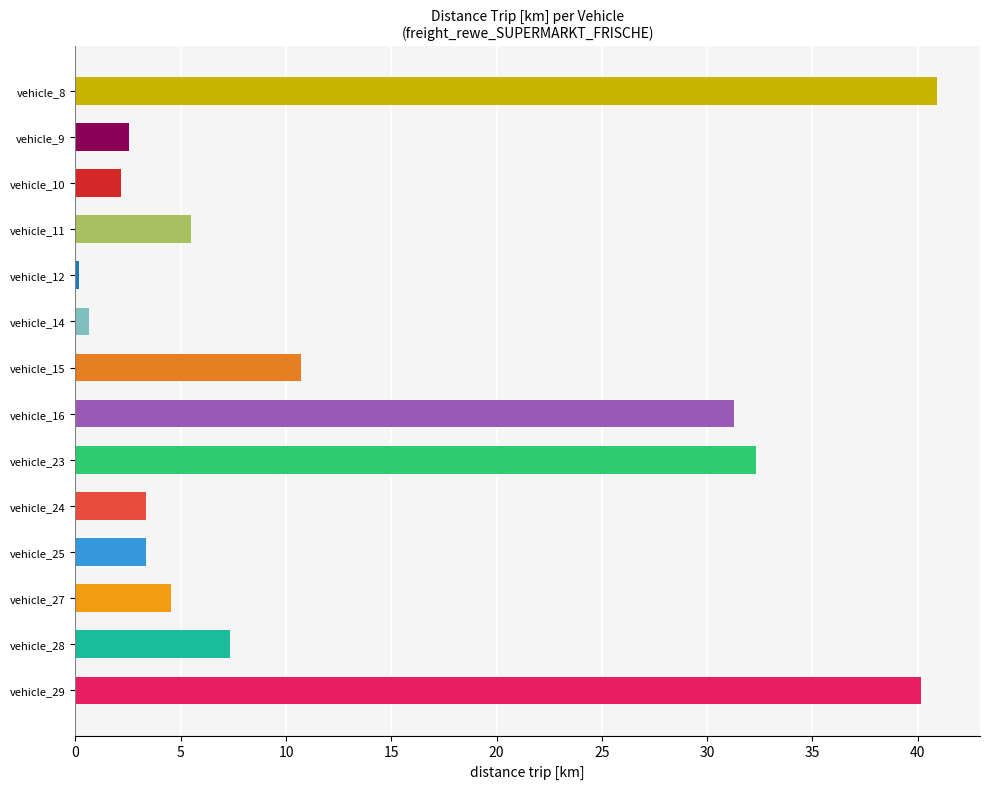

What is the sum of all values?

185.0